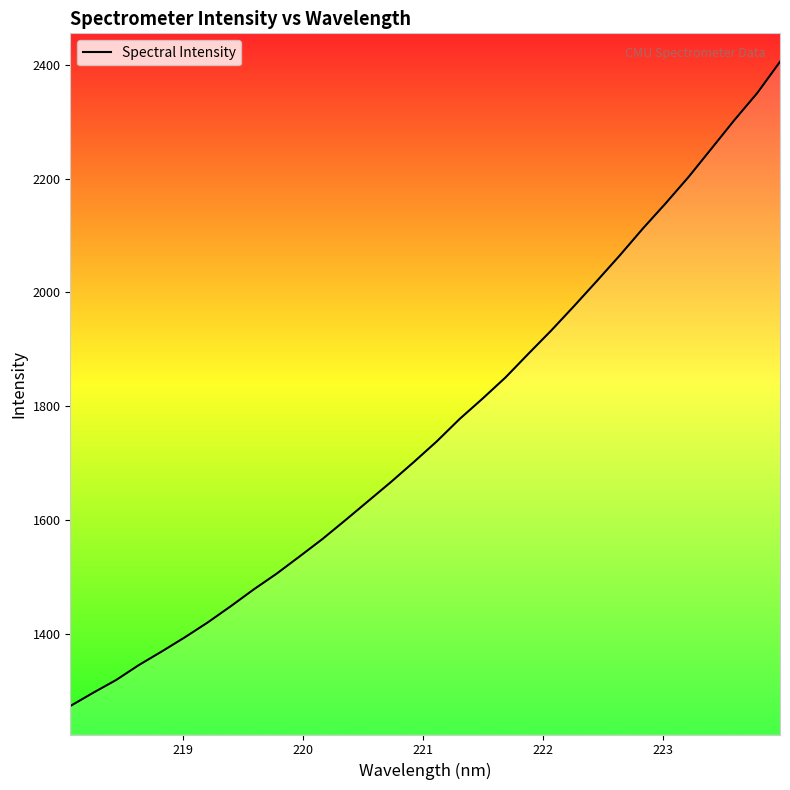

How many values are below 1738?

16